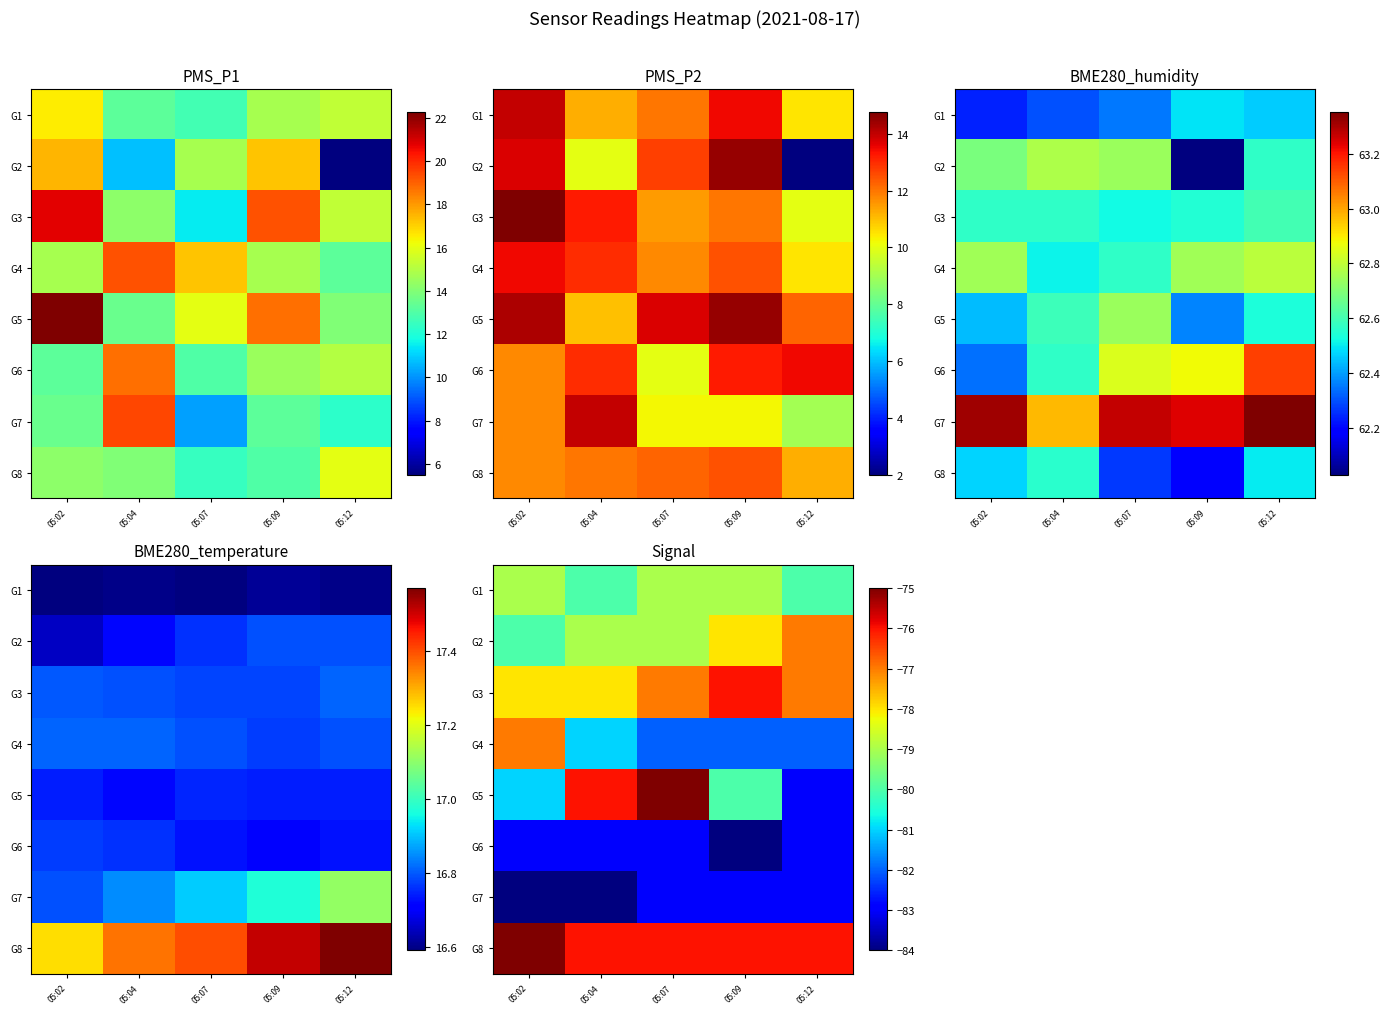

What is the lowest value of the G1 series?

-80